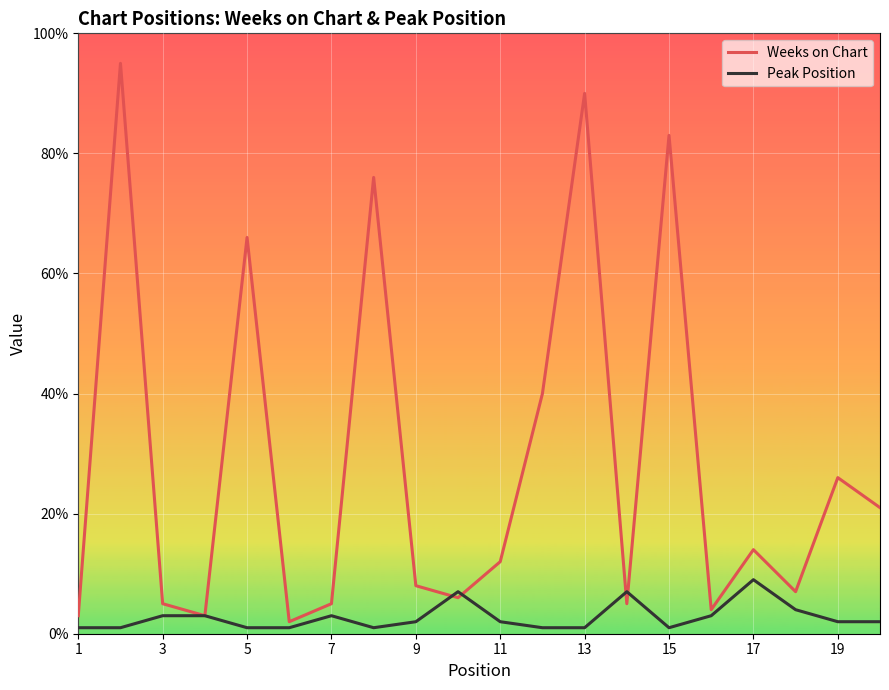

What is the sum of all Weeks on Chart values?

571